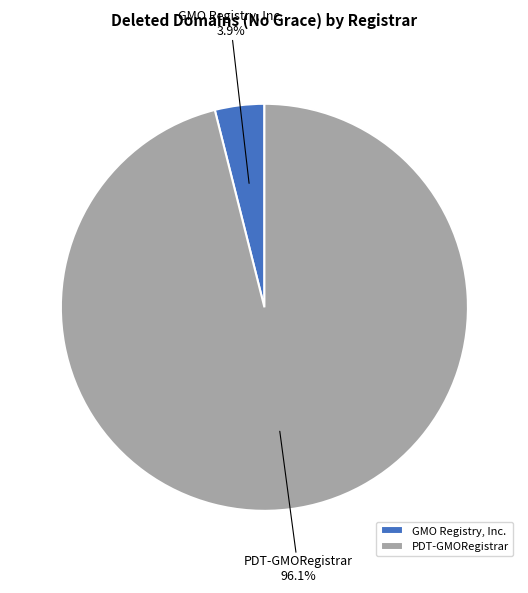

Is the sum of GMO Registry, Inc. and PDT-GMORegistrar greater than half?

Yes